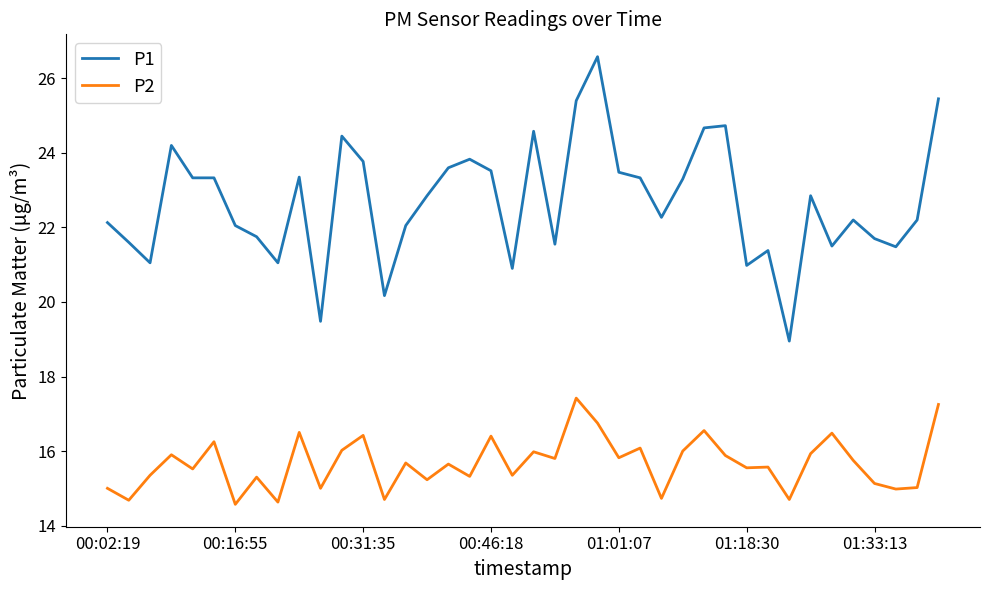

Which series has the largest range (max minus min)?

P1